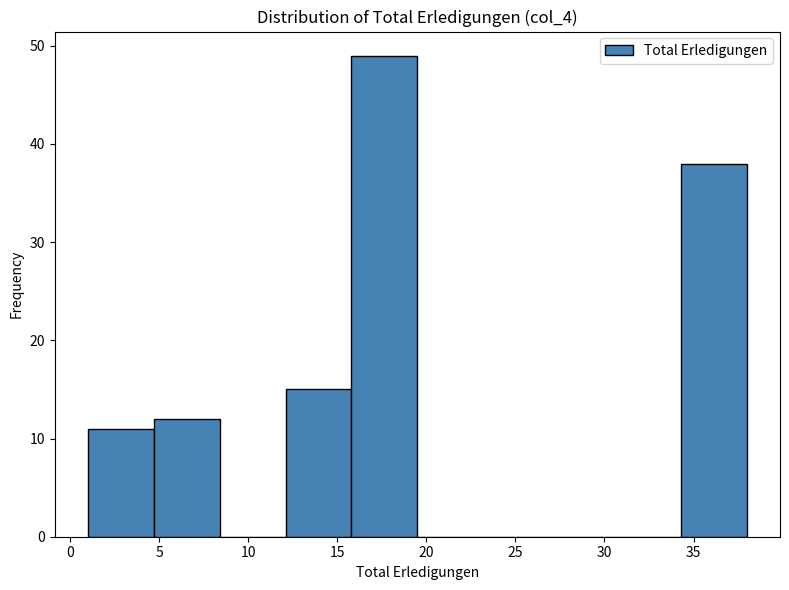

What is the height of the bar covering 4.7 to 8.4 on the x-axis? Neither the bar edges nor the heights are printed on the chart, so give them approximately, as read against the axes.

12